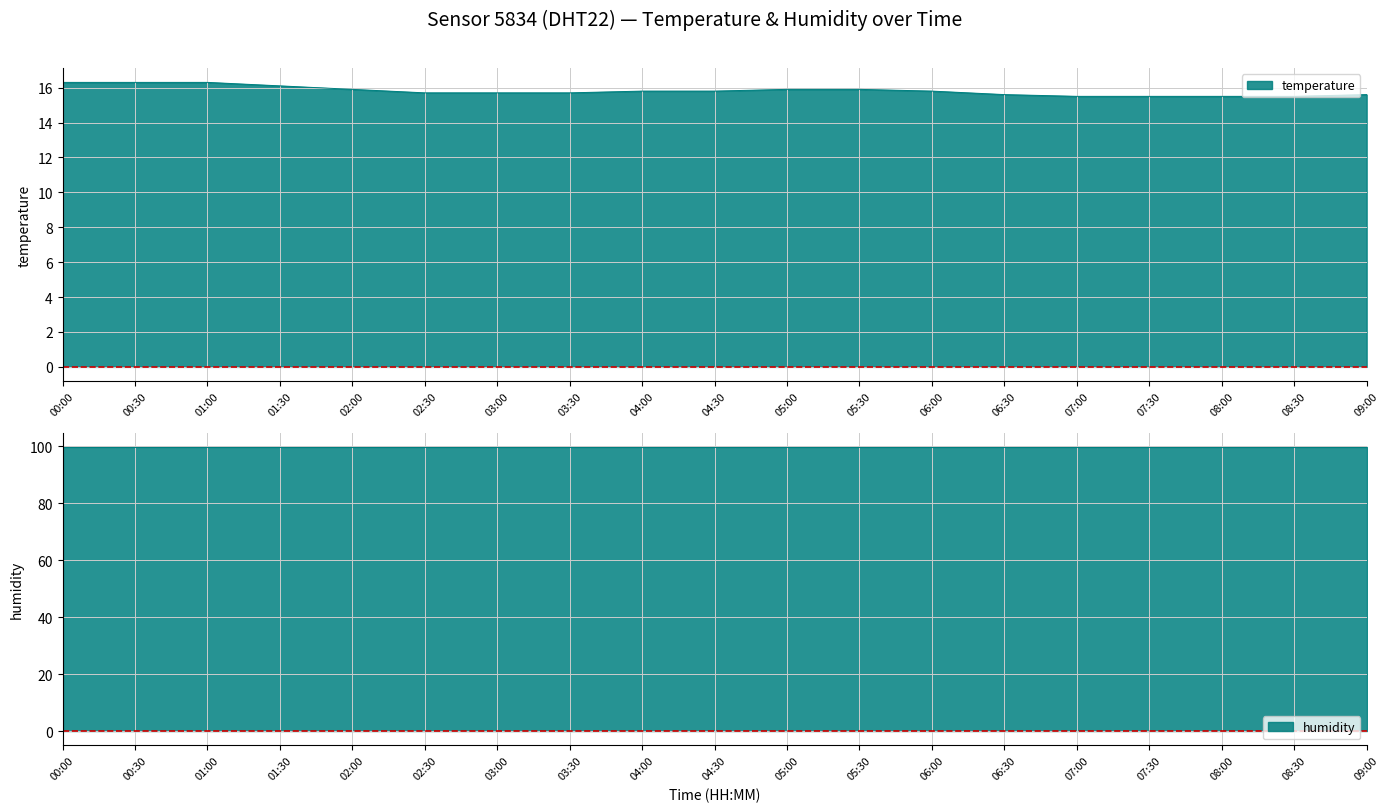

True or false: the data shows 16.3 at 00:00.

True